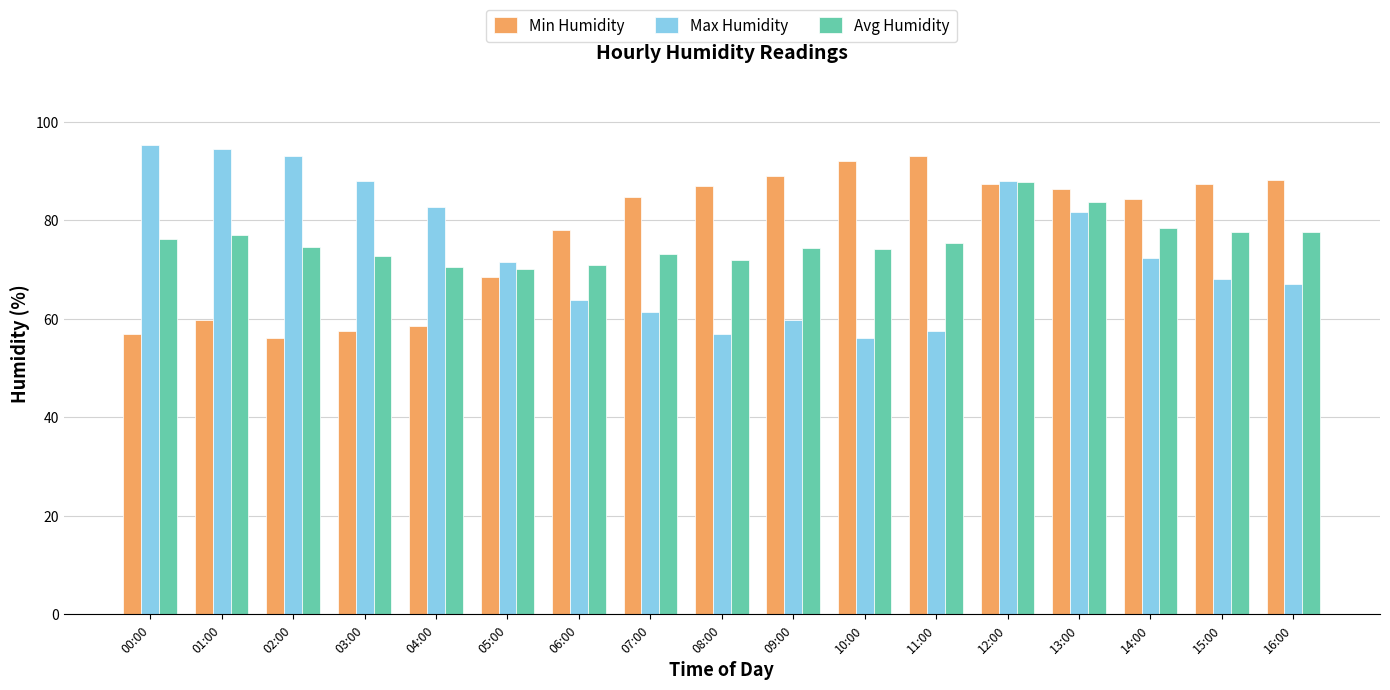

How many groups of bars are there?

17